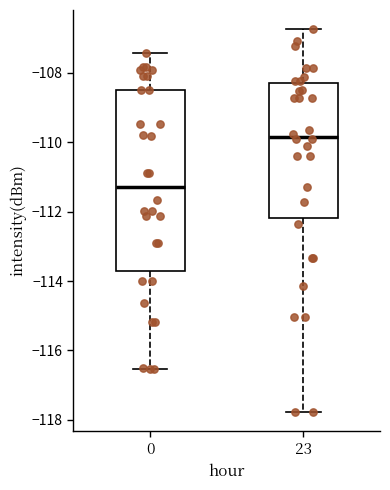

Reading left to right, read every box against the y-axis: the position of its median line, the range the box covers, and the ends of its whiskers. The values are not printed on the chart, so give them approximately, as read against the axis.

0: median -111.2, box -113.8 to -108.4, whiskers -116.6 to -107.4
23: median -109.8, box -112.2 to -108.2, whiskers -117.8 to -106.8